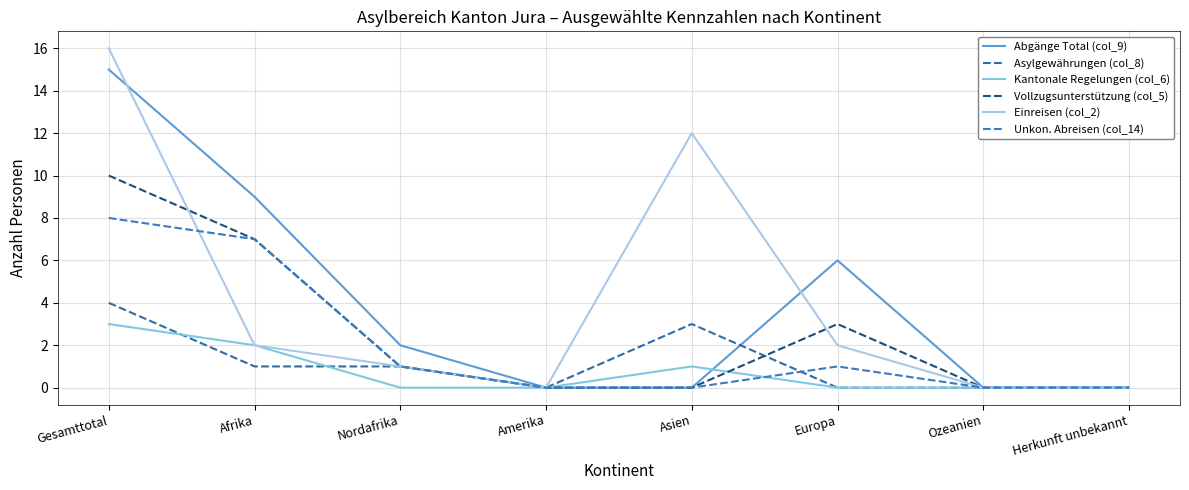

At which category is the sum across all series the highest?

Gesamttotal